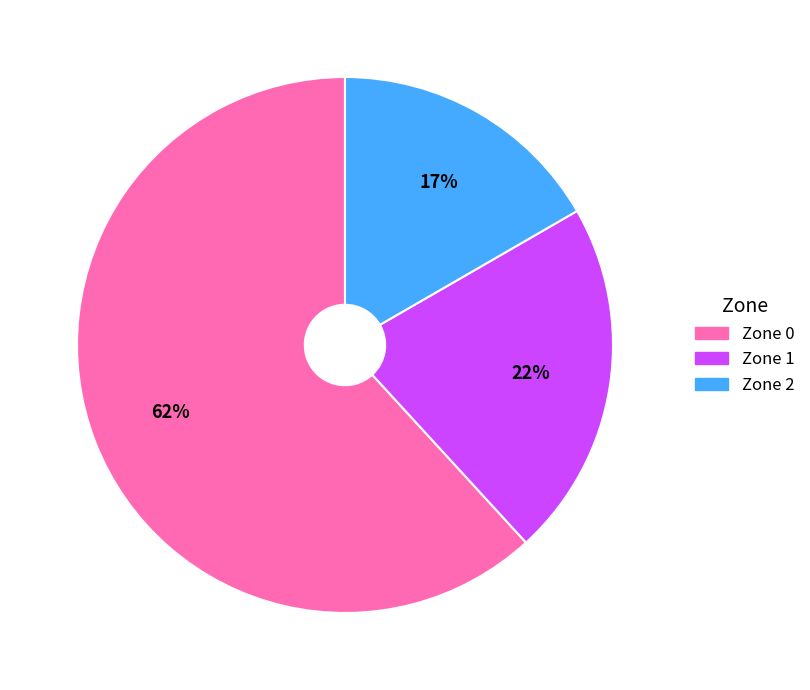

Which category has the biggest portion of the pie?

Zone 0